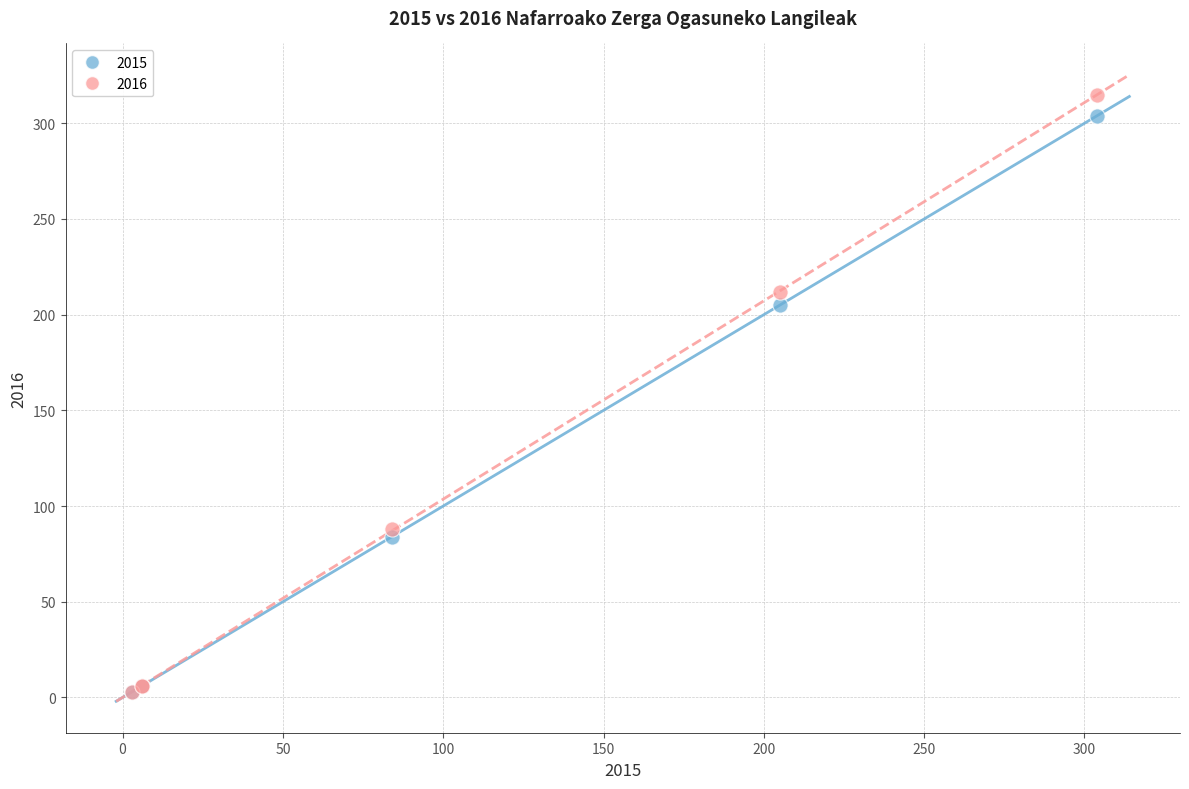

Across all series, what Y value is closest to 159?

205